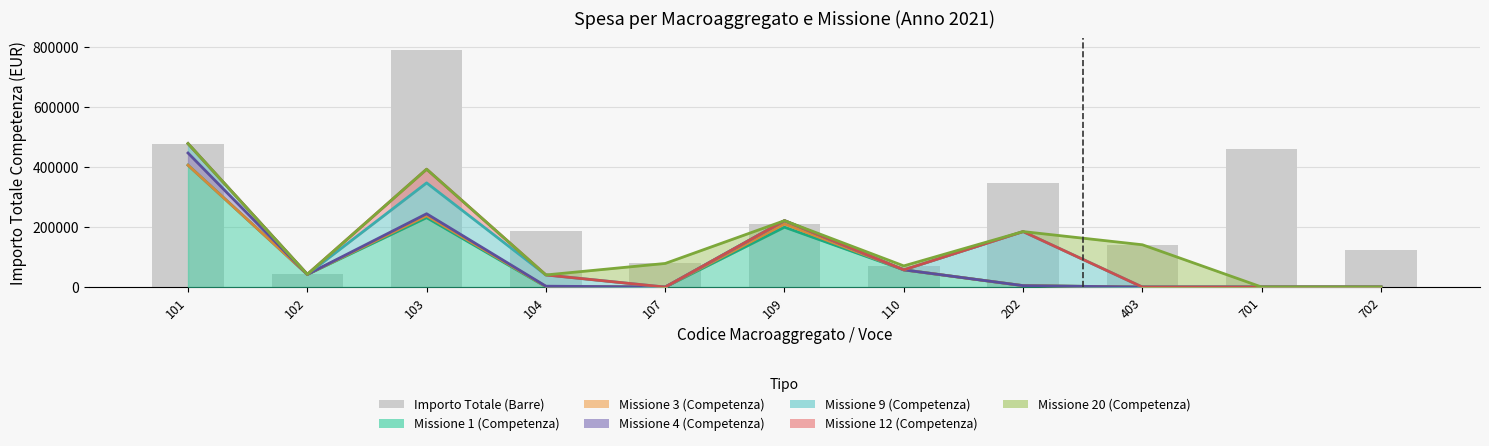

What is the total value across all series at 103?

392395